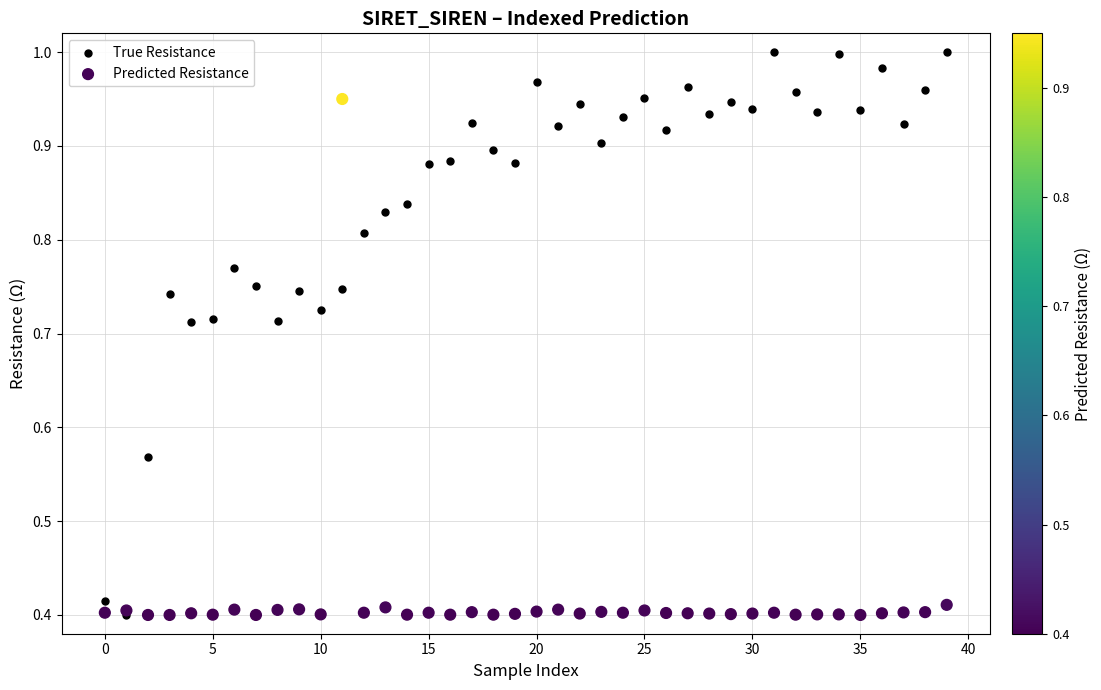

Which series has the widest spread of Y values?

True Resistance